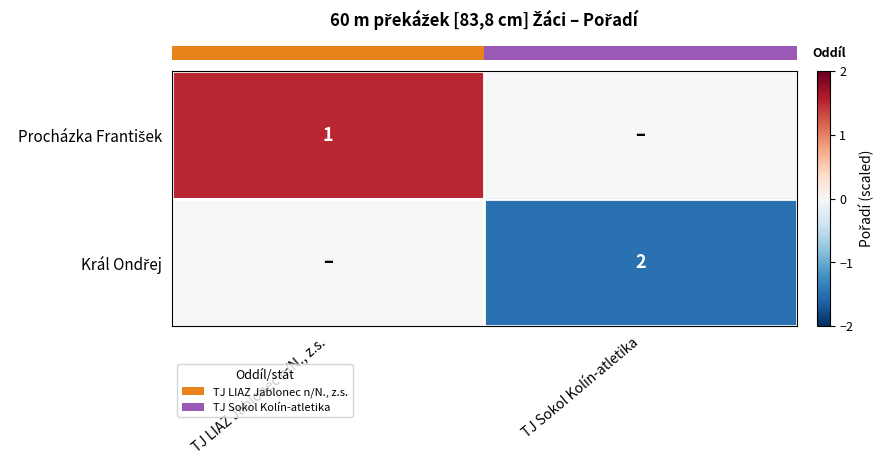

Where is row_1 nearest to the value 0?

TJ LIAZ Jablonec n/N., z.s.